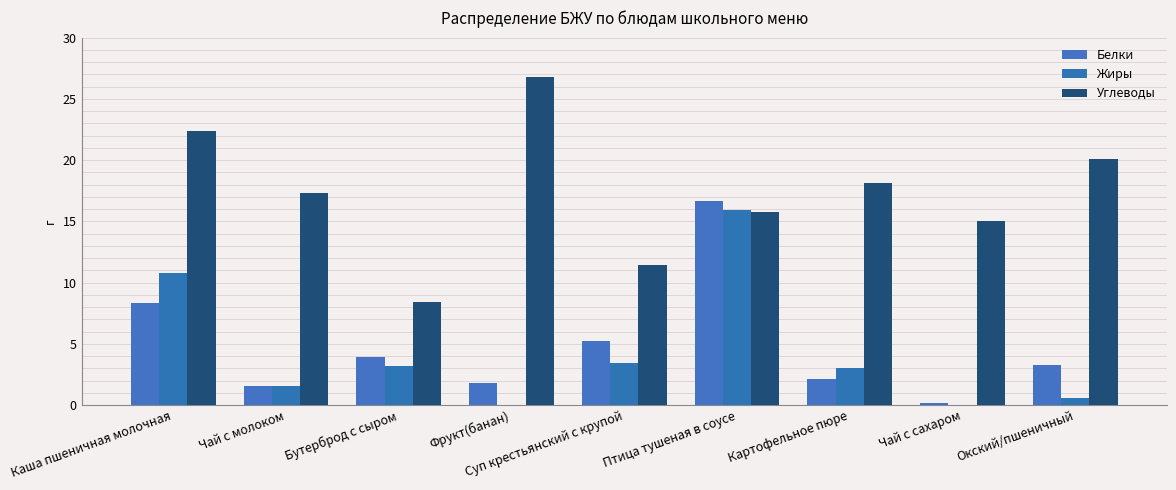

What is the difference between the Белки values at Картофельное пюре and Окский/пшеничный?

1.1